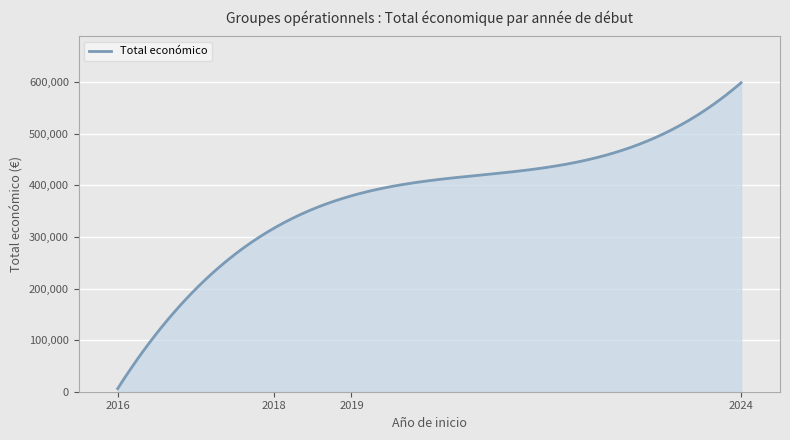

What is the maximum value shown in the chart?

599134.0